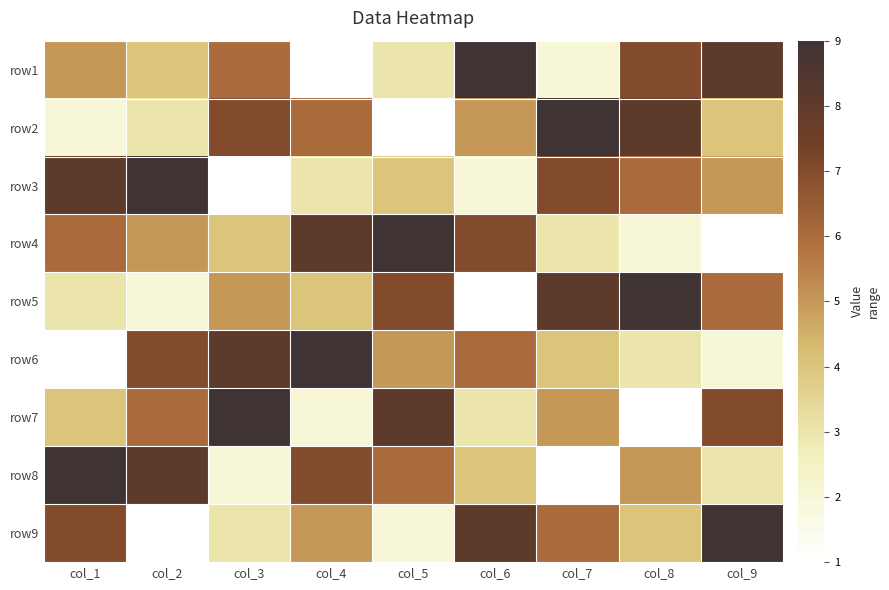

Rank the series at col_1 from lowest to highest value.

row6, row2, row5, row7, row1, row4, row9, row3, row8